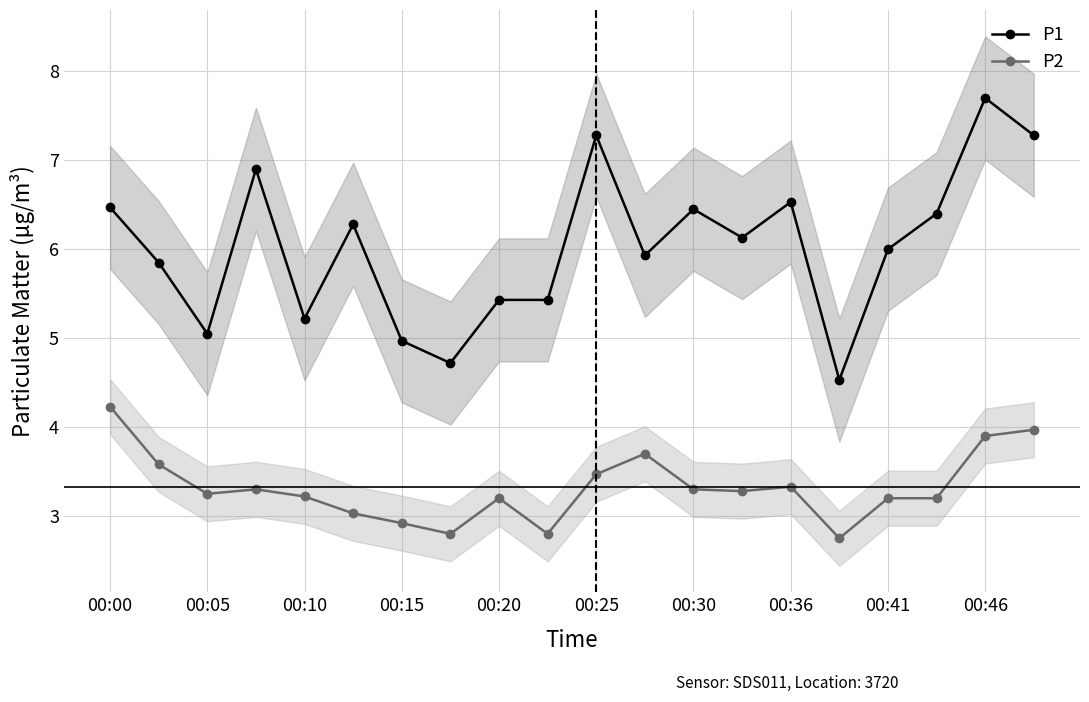

Is it true that P2 equals 4.9 at 17?

False